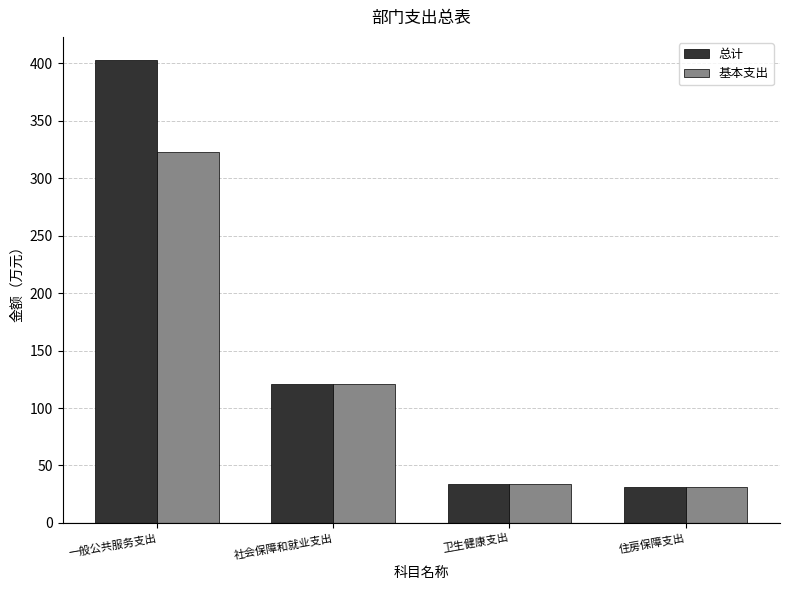

What is the difference between the maximum and minimum values in the 基本支出 series?

291.5